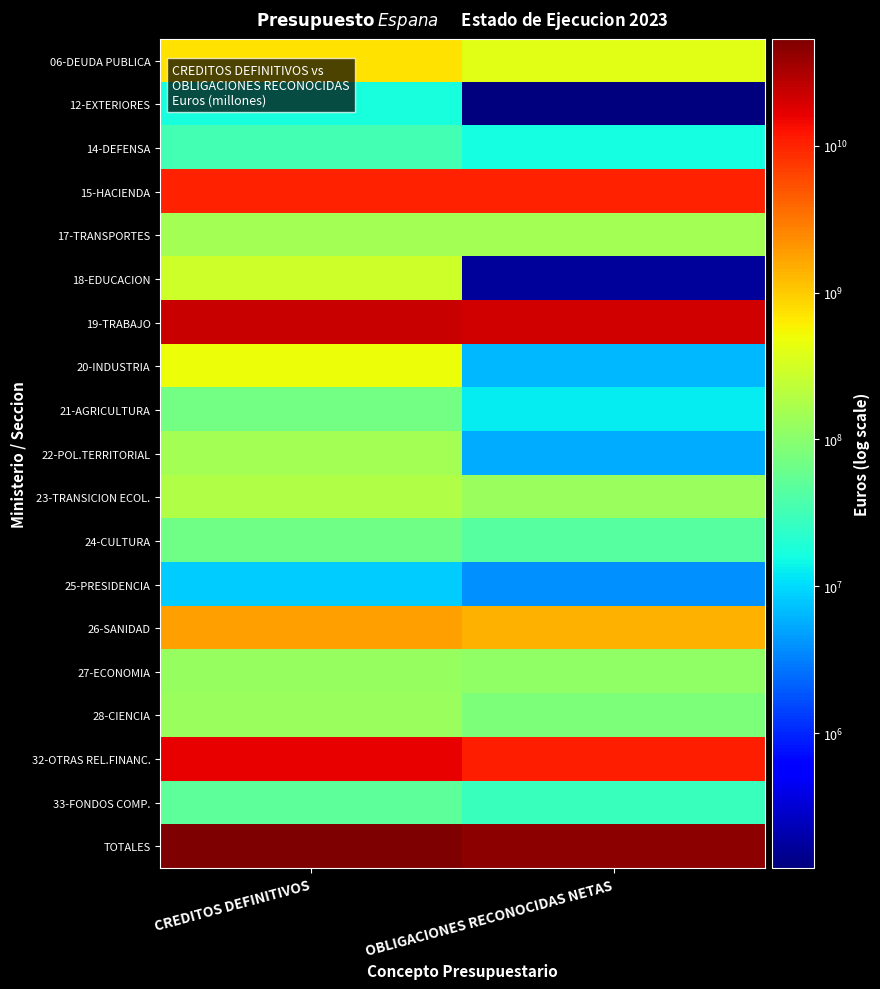

Between CREDITOS DEFINITIVOS and OBLIGACIONES RECONOCIDAS NETAS, which series saw the biggest shift?

TOTALES